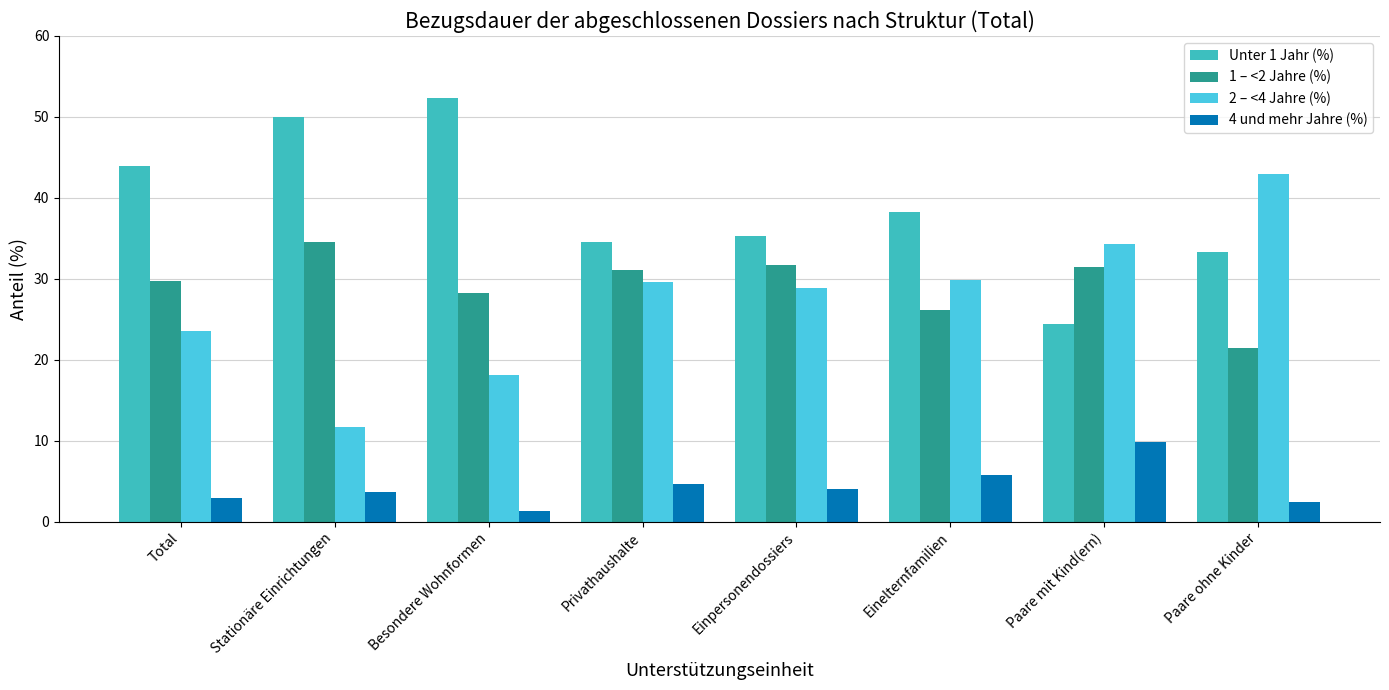

At which category does the chart reach its peak across all series?

Besondere Wohnformen